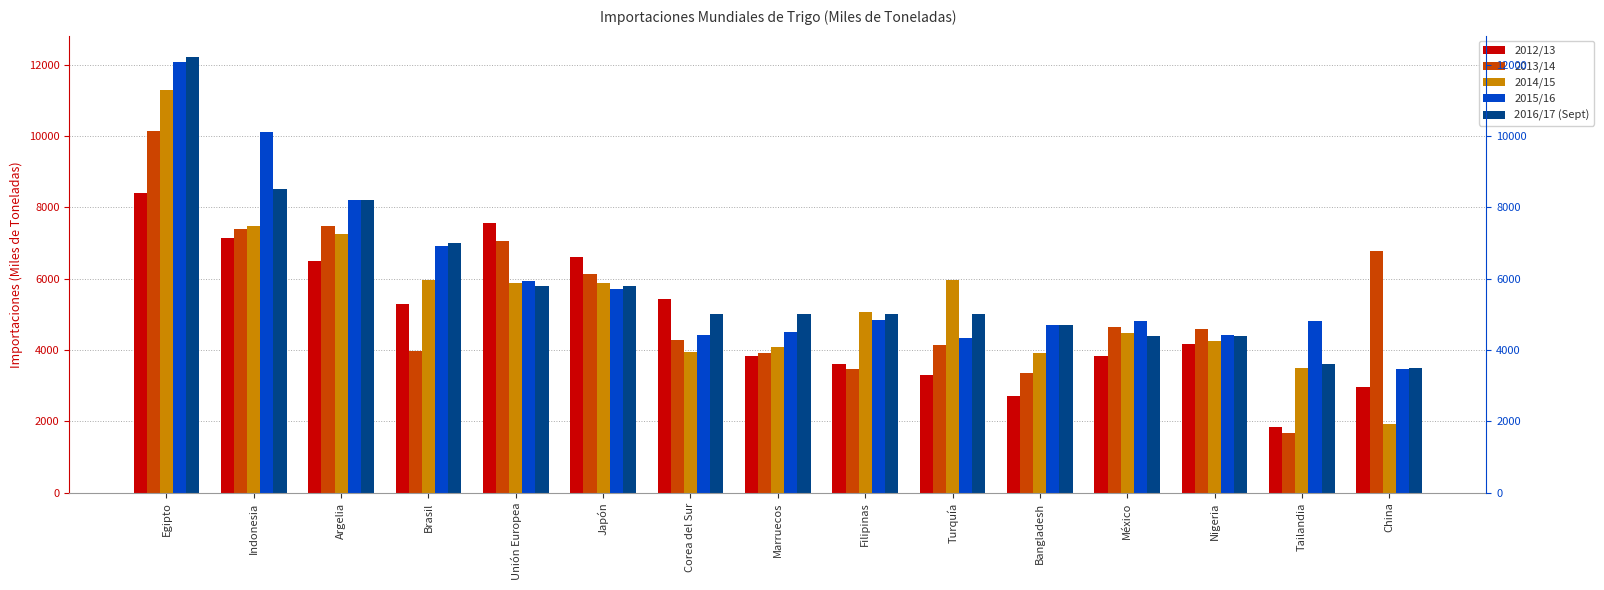

What is the average value of the 2014/15 series?

5390